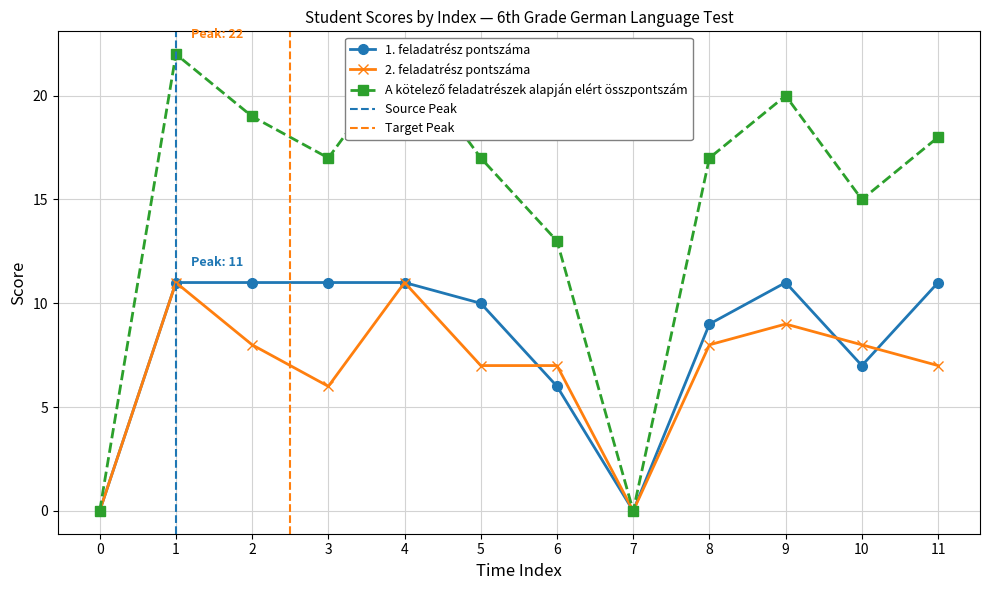

Reading right to left, list all the values displayed in this chart.

1. feladatrész pontszáma: 11	7	11	9	0	6	10	11	11	11	11	0
2. feladatrész pontszáma: 7	8	9	8	0	7	7	11	6	8	11	0
A kötelező feladatrészek alapján elért összpontszám: 18	15	20	17	0	13	17	22	17	19	22	0